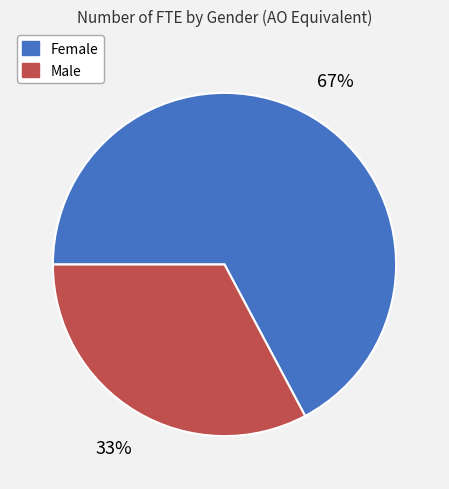

Is the sum of Female and Male greater than half?

Yes